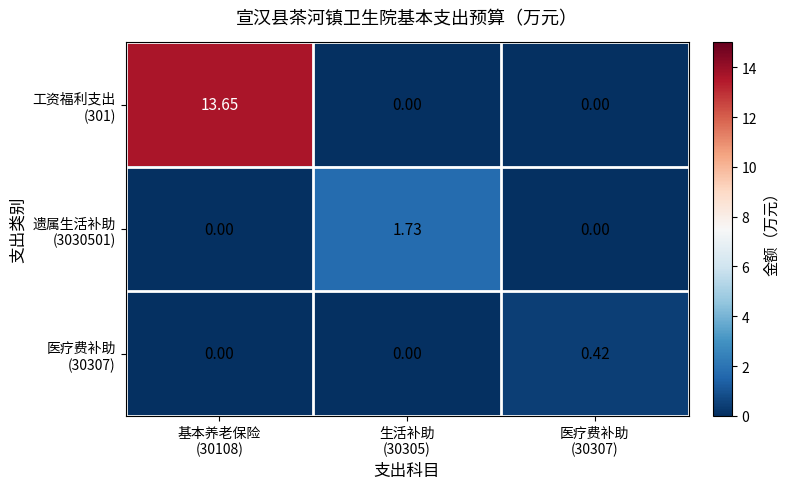

How many series are shown in this chart?

3